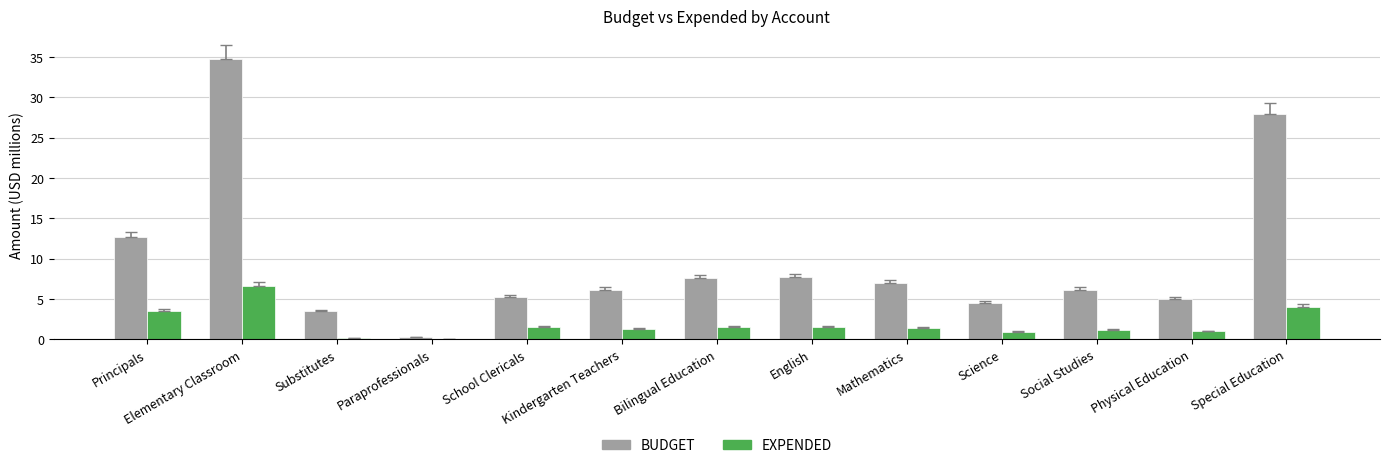

What is the difference between the BUDGET values at Principals and Kindergarten Teachers?

6.6